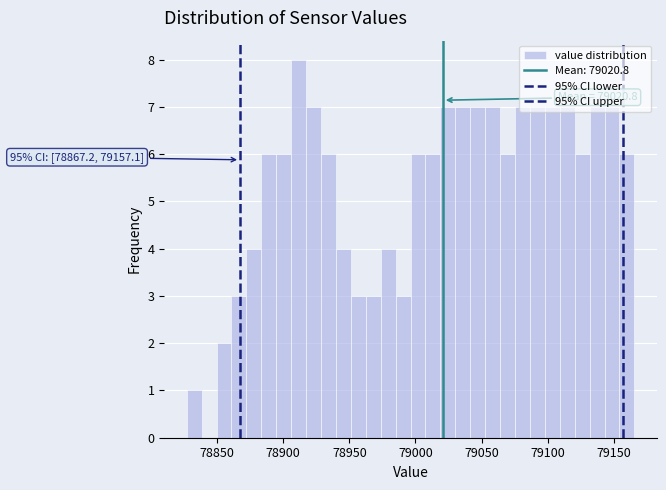

Around what value on the x-axis is the tallest bar? Give the approximate position of its centre, as read against the axis.

78910